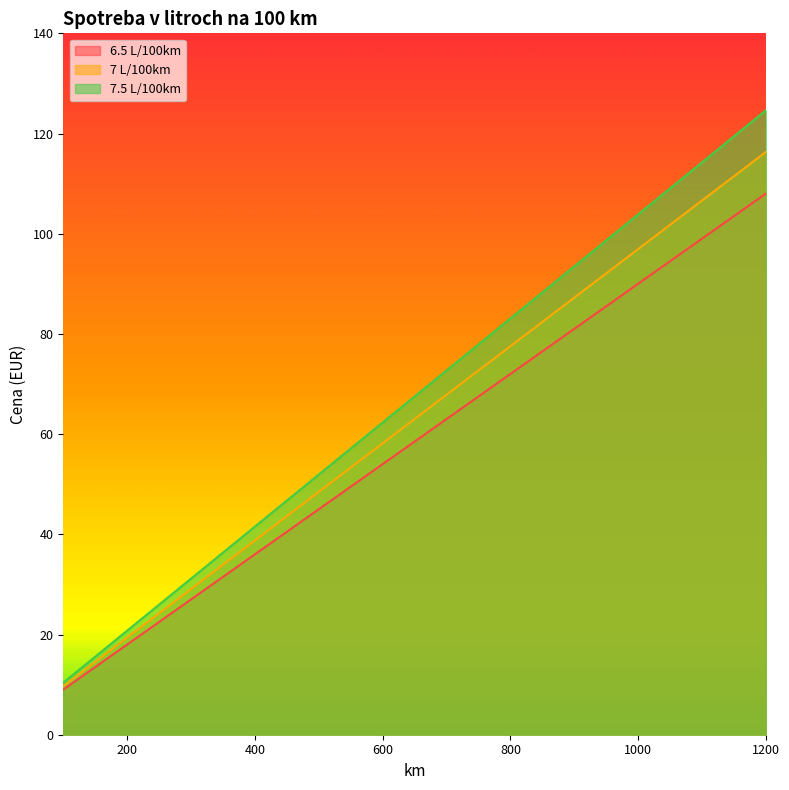

What are all the series names shown in the legend?

6.5 L/100km, 7 L/100km, 7.5 L/100km